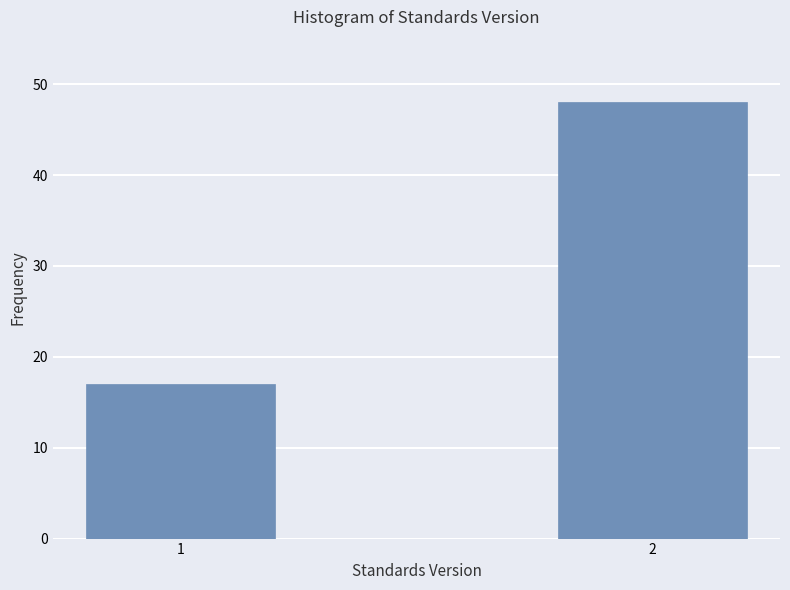

Reading left to right, what are all the values shown in this chart?

1=17	2=48